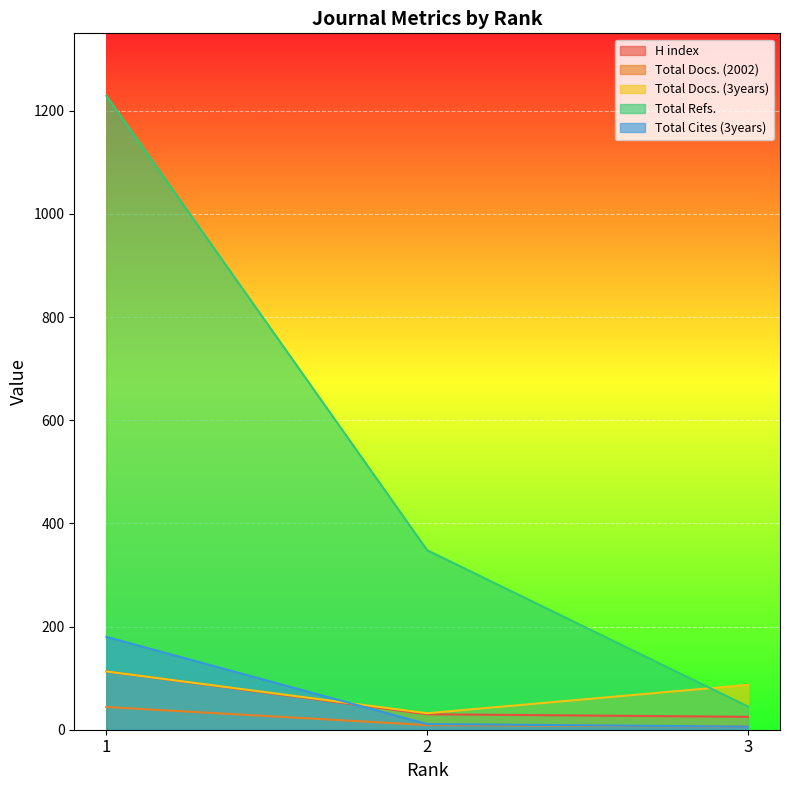

What is the average value of the Total Docs. (2002) series?

20